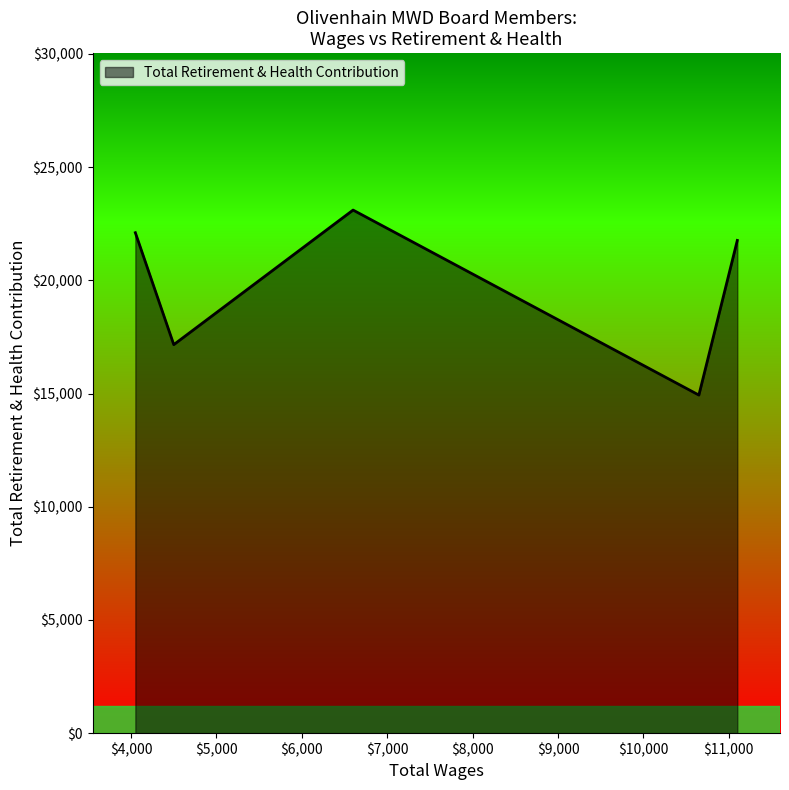

What is the difference between the second highest and second lowest values?

4944